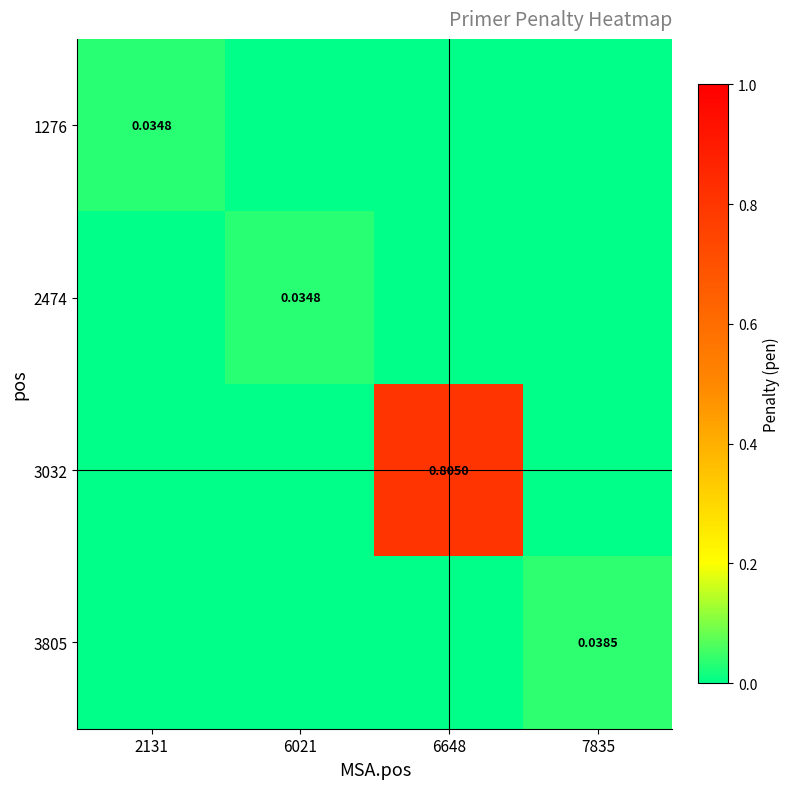

At how many categories does at least one series exceed 0?

4